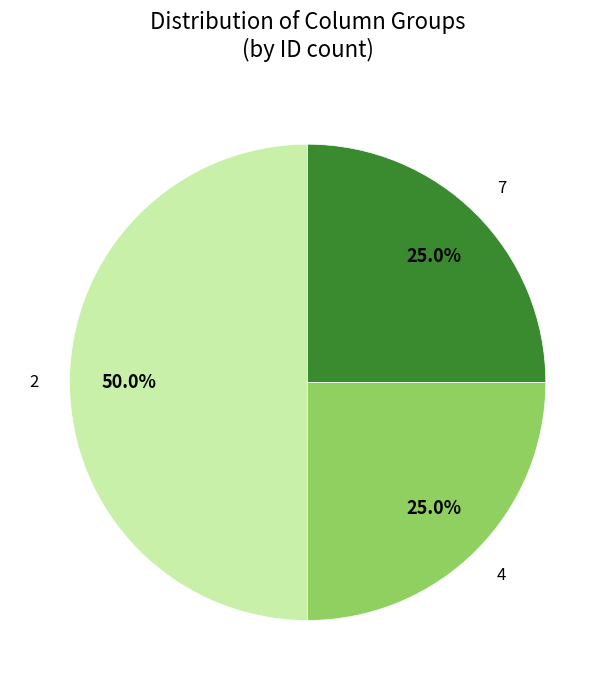

How many slices are in this pie chart?

3